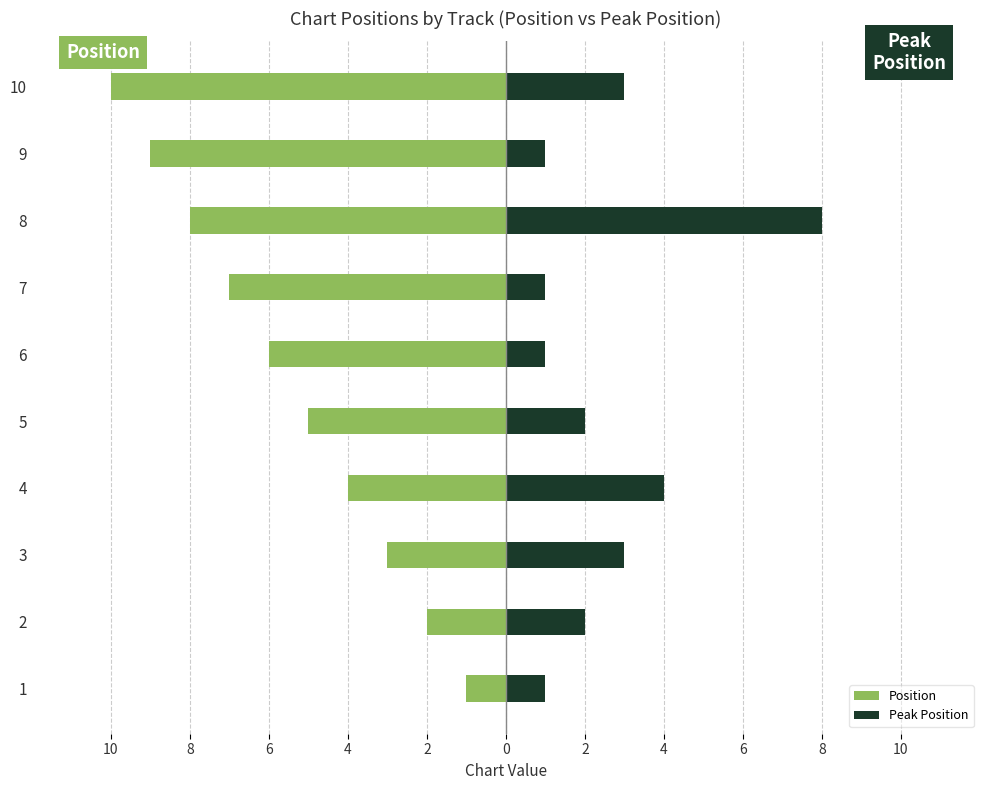

The Position series shows -2 at 1. True or false?

False